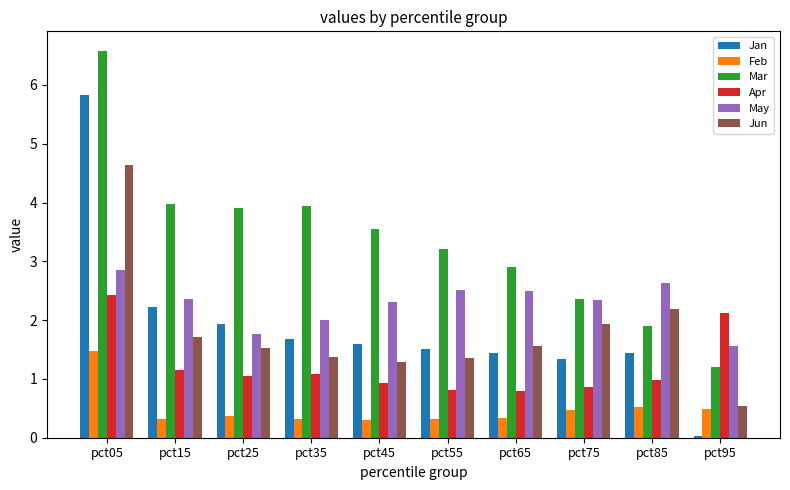

Are the bars horizontal?

No